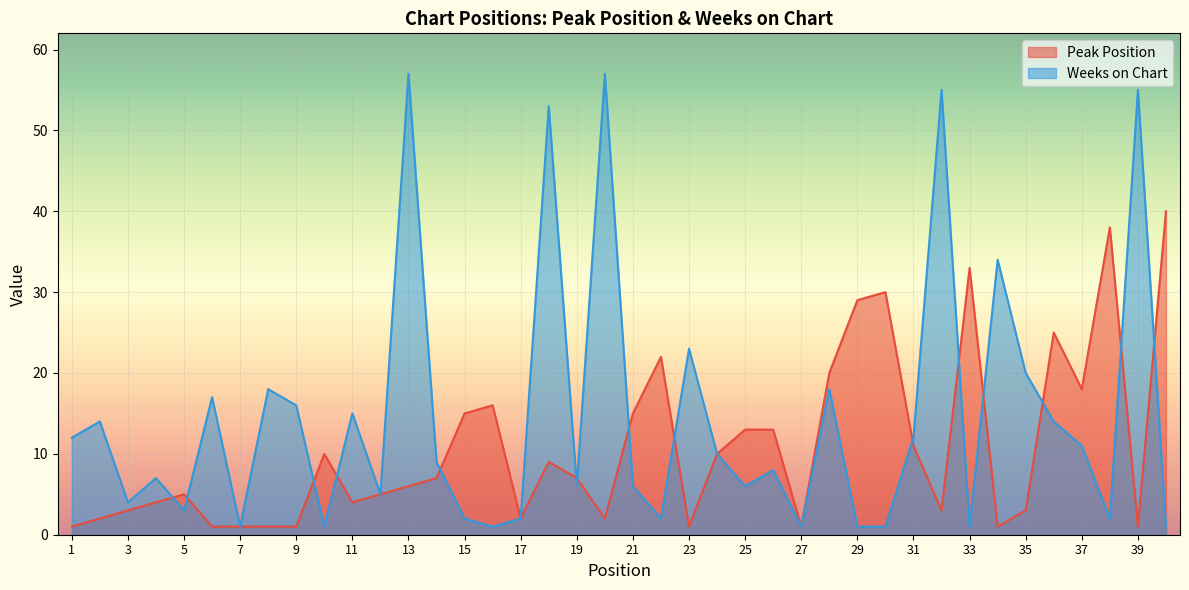

What is the value of the Weeks on Chart point at the 22nd from the left?

2